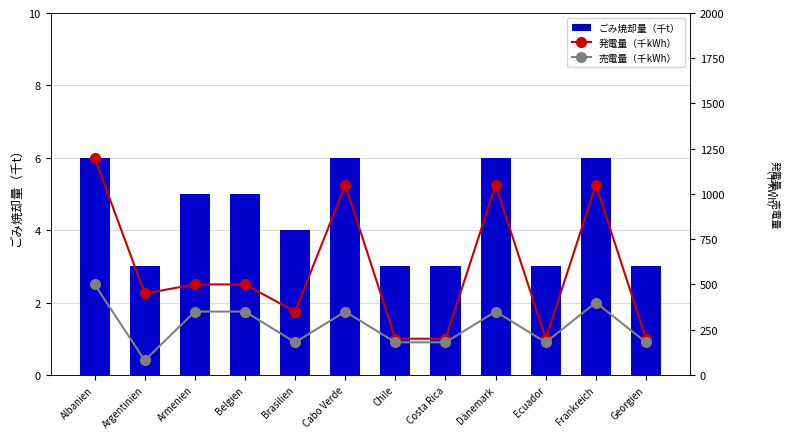

What is the difference between the ごみ焼却量（千t） values at Ecuador and Brasilien?

1